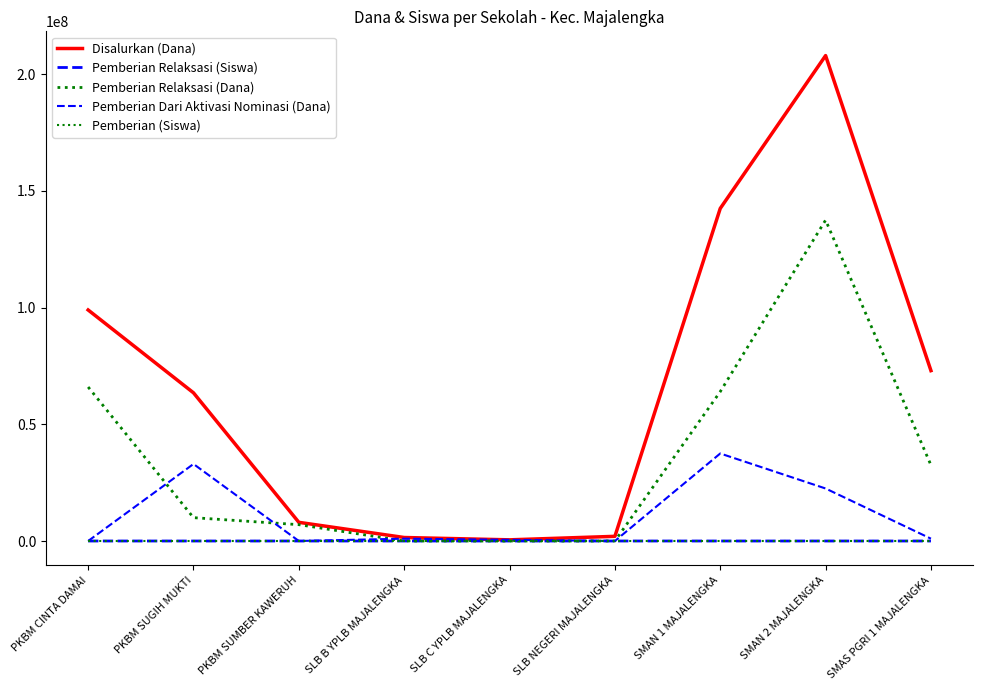

Is this an area chart (filled region under the line)?

No